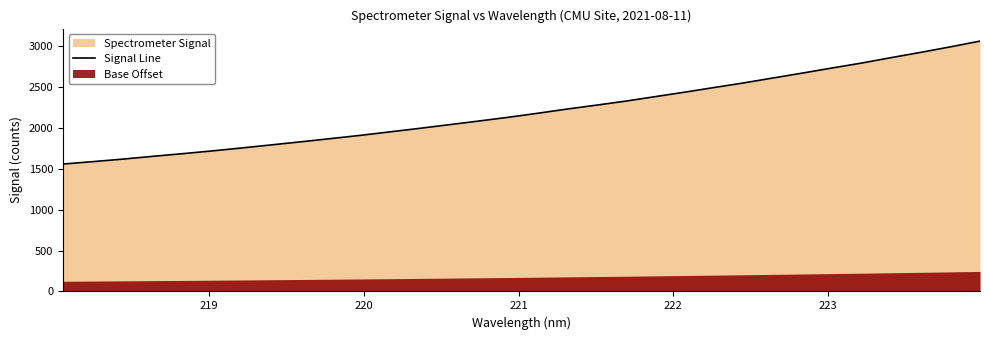

True or false: the data shows 926.3 at 22.

False